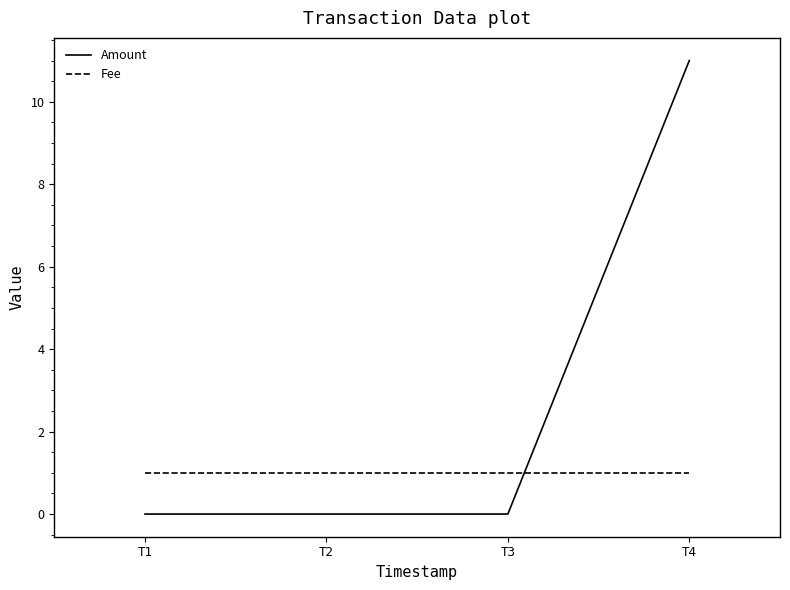

Is the value of Fee at T2 greater than the value of Amount at T4?

No